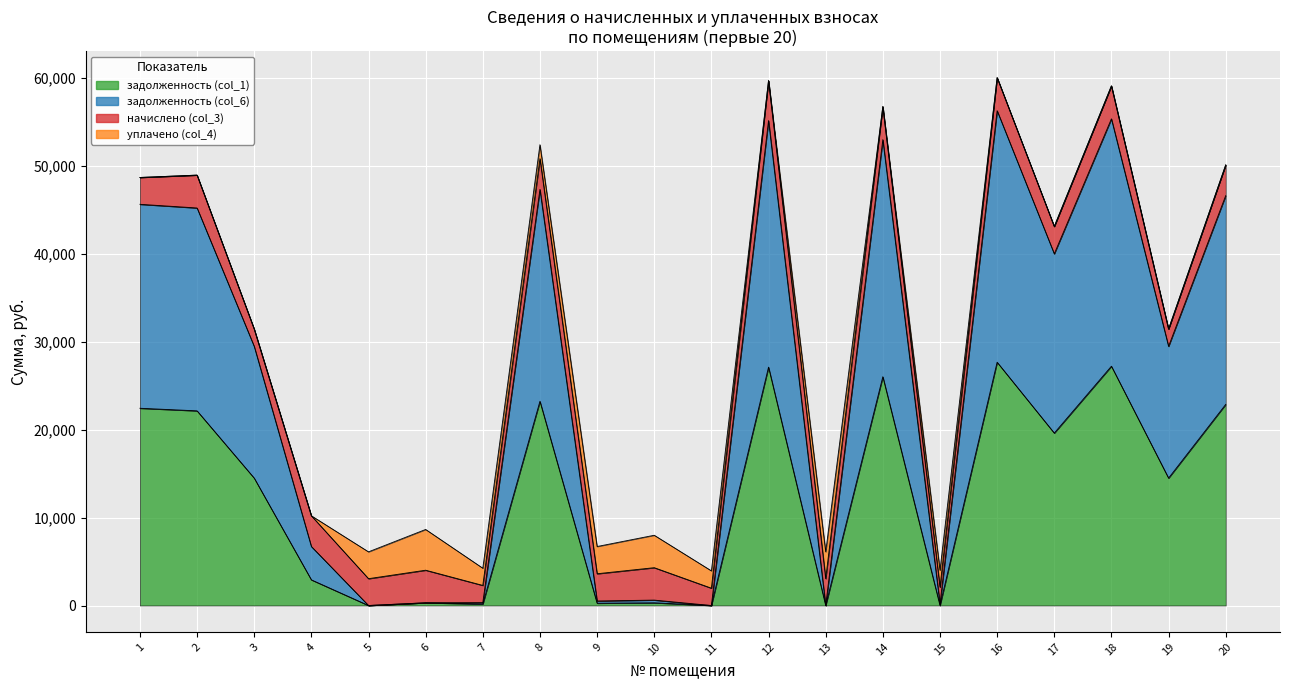

True or false: задолженность (col_6) has a value of 40005.7 at 17.

True